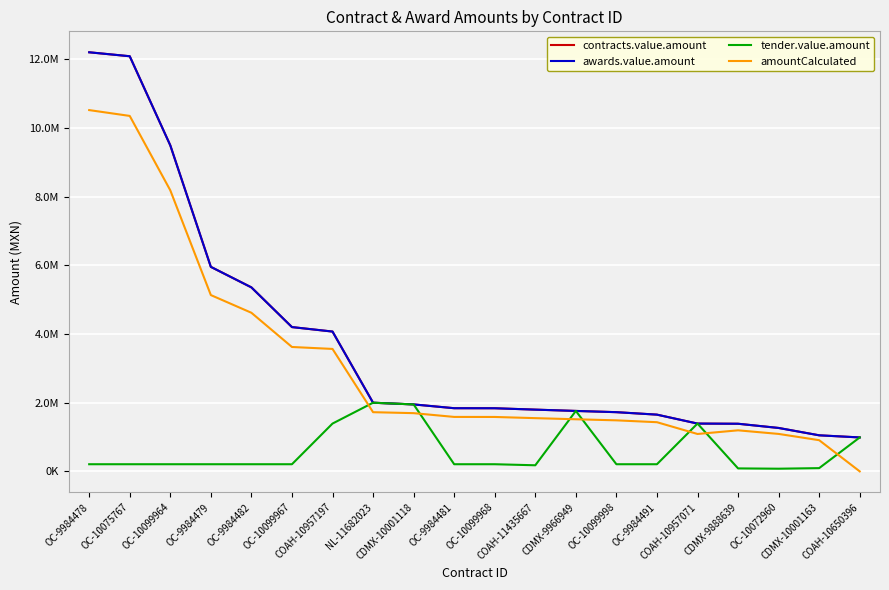

The value of amountCalculated at OC-9984482 is 1491427.3. True or false?

False